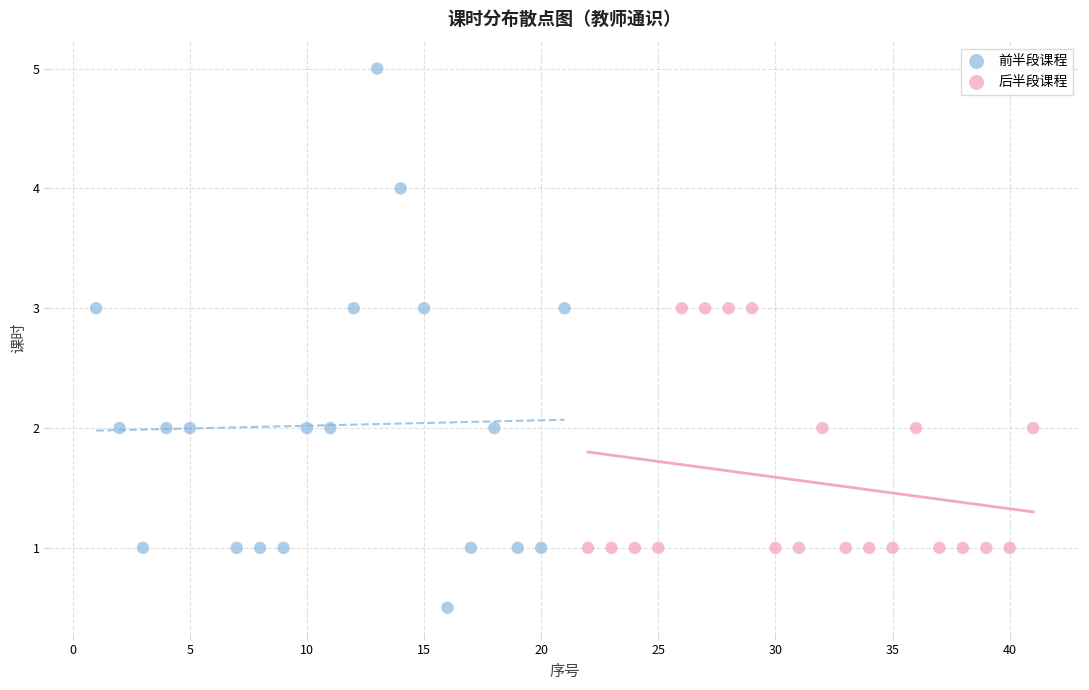

Which series contains the highest Y value?

前半段课程